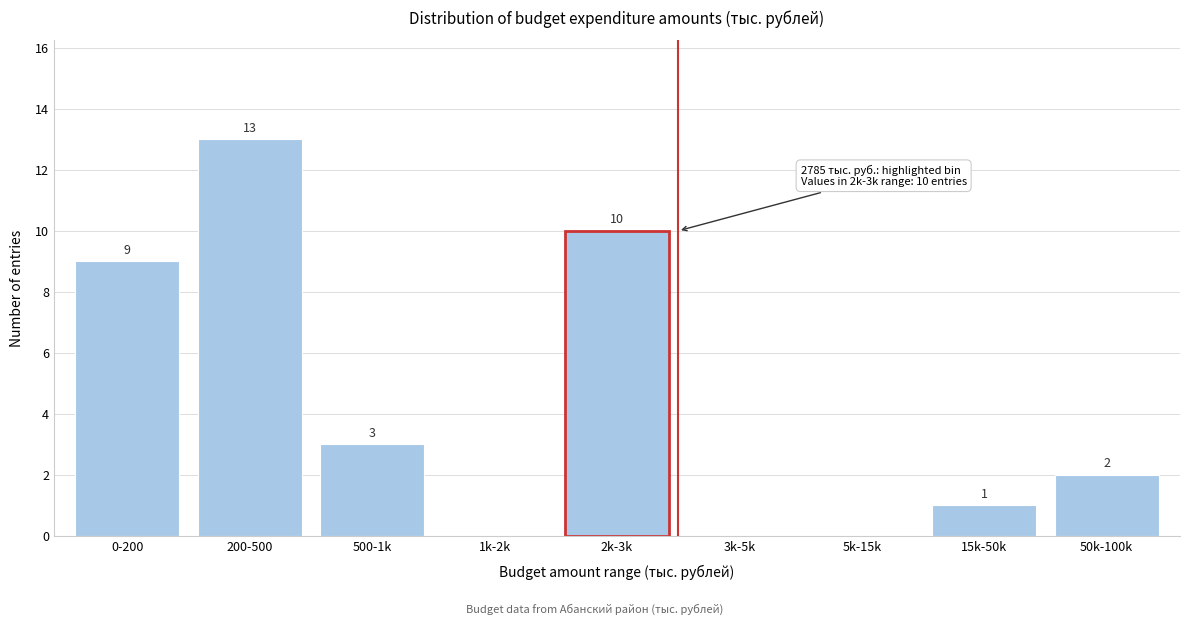

Reading left to right, list all the values displayed in this chart.

0-200=9	200-500=13	500-1k=3	1k-2k=0	2k-3k=10	3k-5k=0	5k-15k=0	15k-50k=1	50k-100k=2